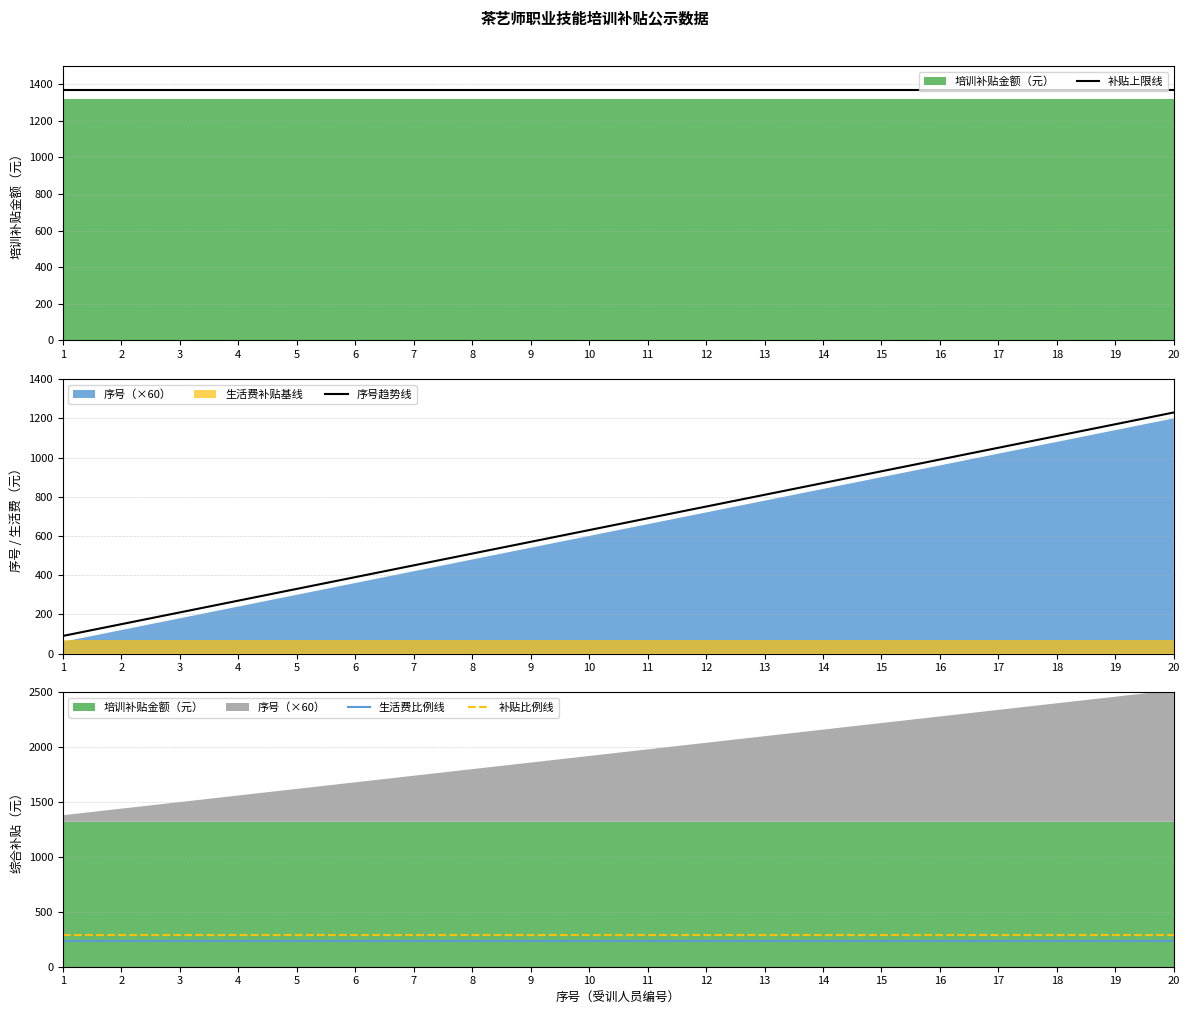

What is the sum of the 补贴上限线 values at 7 and 16?

2740.0